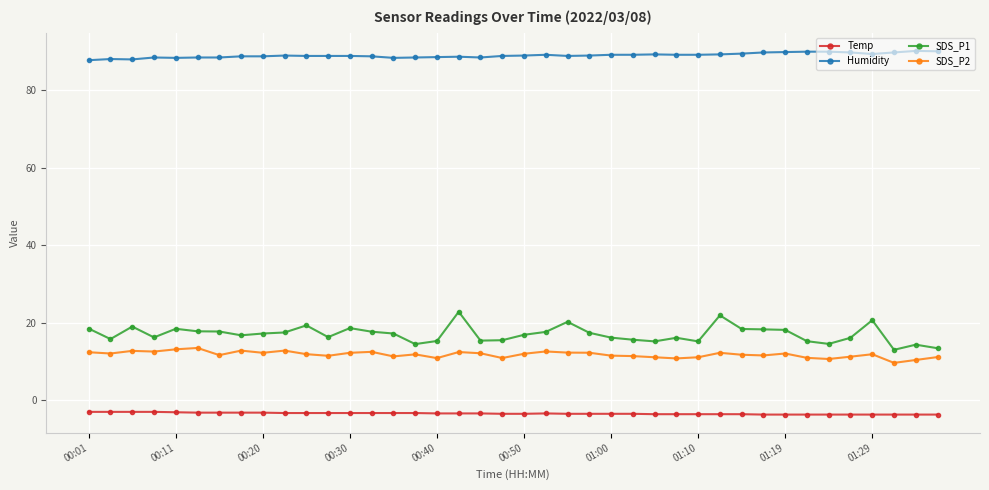

Which series has the largest total across all categories?

Humidity